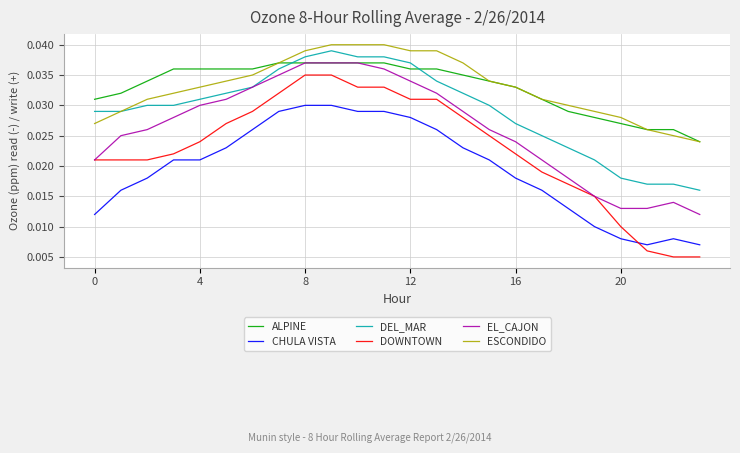

True or false: ESCONDIDO and EL_CAJON cross at least once.

False